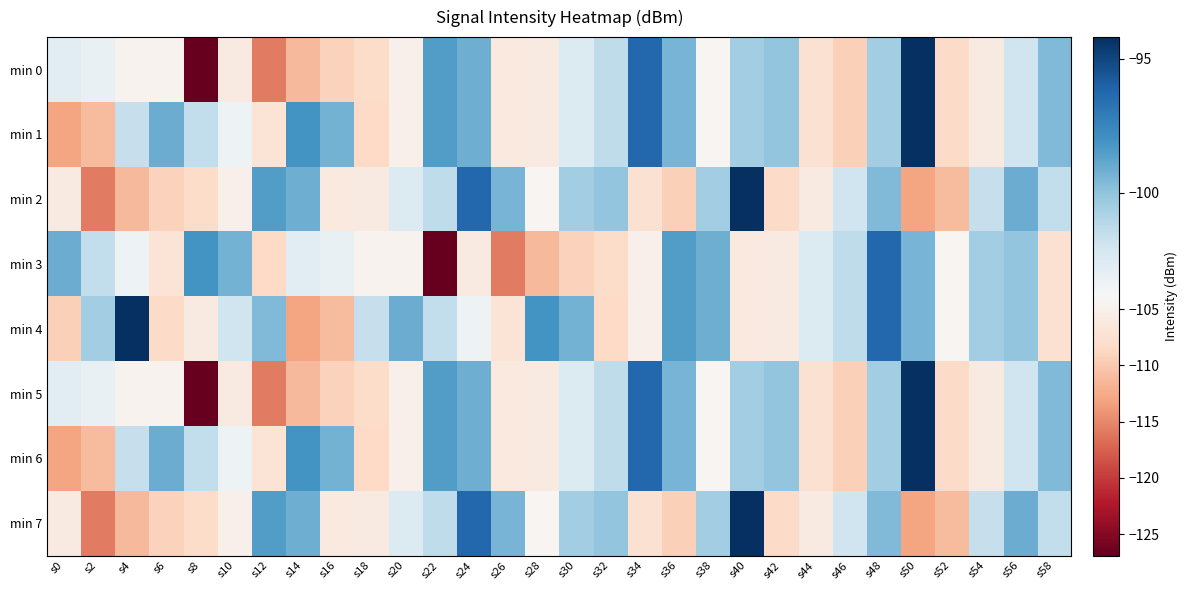

Between s8 and s34, which series saw the biggest shift?

min 0